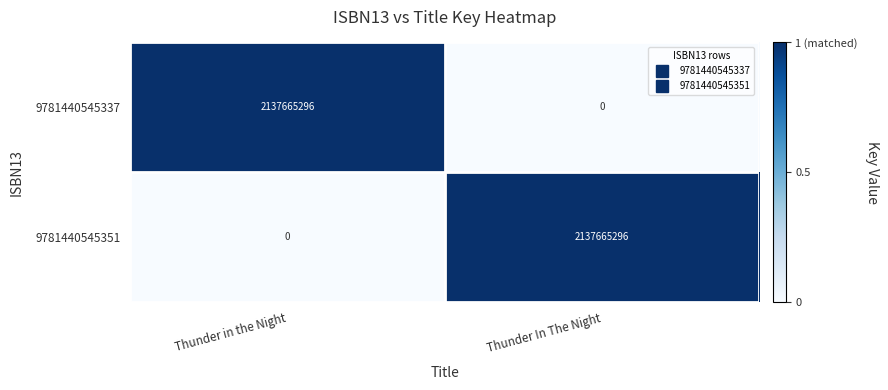

What is the difference between the highest and lowest values at Thunder in the Night?

2137665296